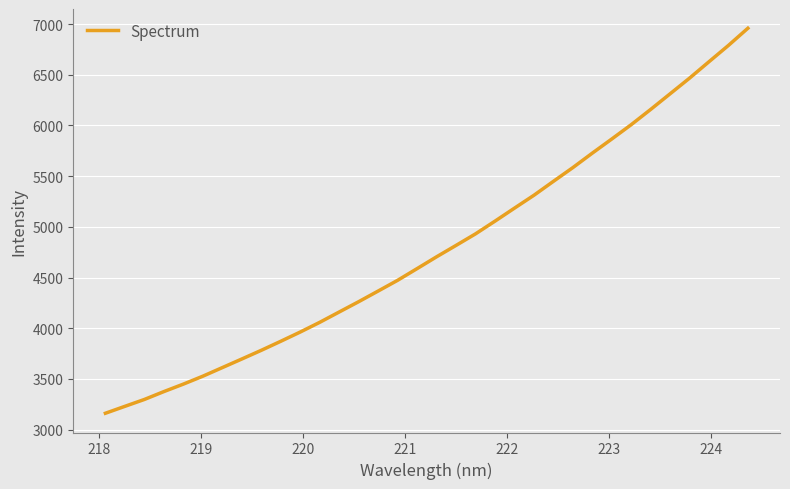

What is the maximum value shown in the chart?

6958.2